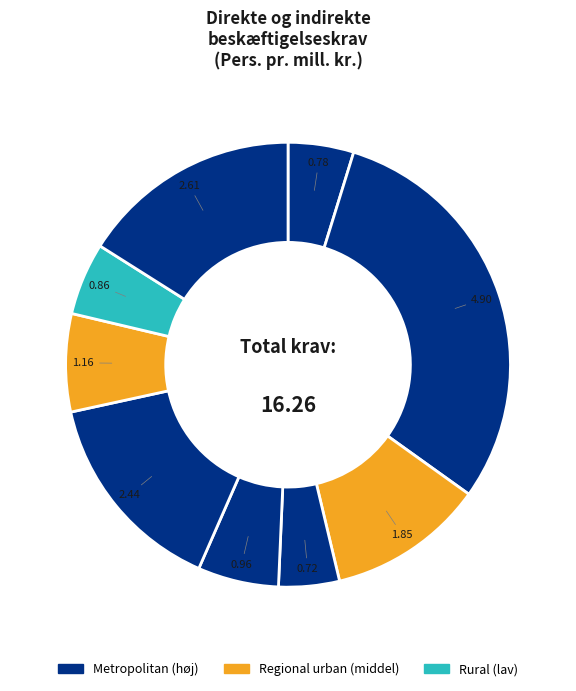

To the nearest percent, what is the average slice percentage?

11%